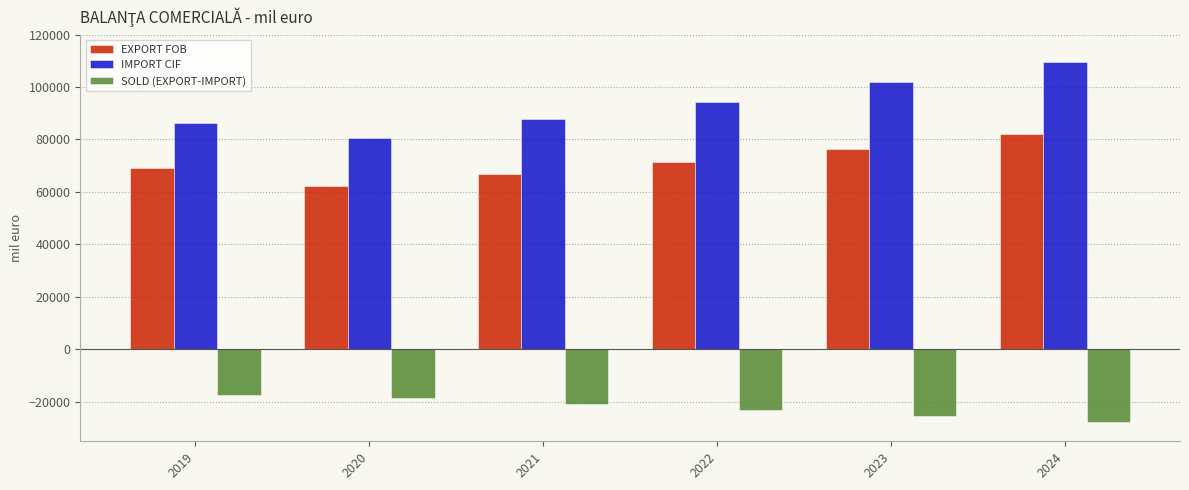

Does the chart contain any negative values?

Yes